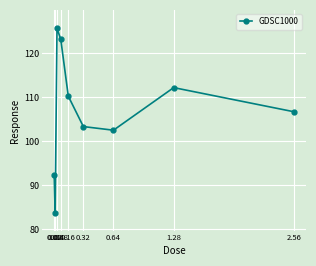

Is it true that the value at 0.64 is 102.5?

True